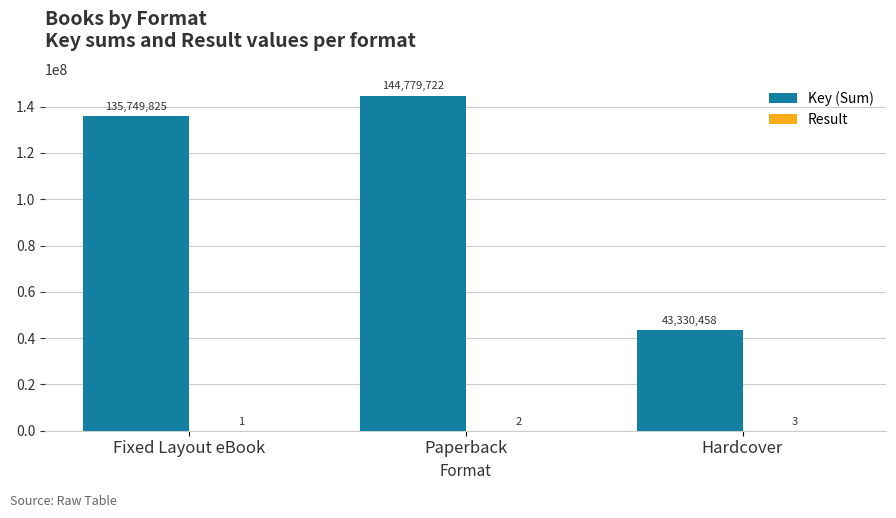

Which category has the highest value across all series?

Paperback